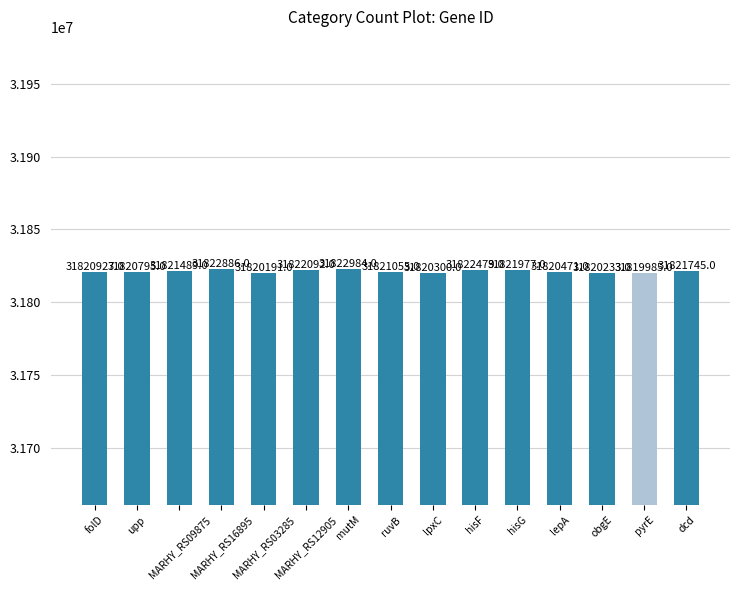

Reading left to right, extract all data points from this chart.

folD=31820927	upp=31820795	MARHY_RS09875=31821489	MARHY_RS16895=31822886	MARHY_RS03285=31820191	MARHY_RS12905=31822092	mutM=31822984	ruvB=31821055	lpxC=31820300	hisF=31822479	hisG=31821977	lepA=31820471	obgE=31820233	pyrE=31819985	dcd=31821745